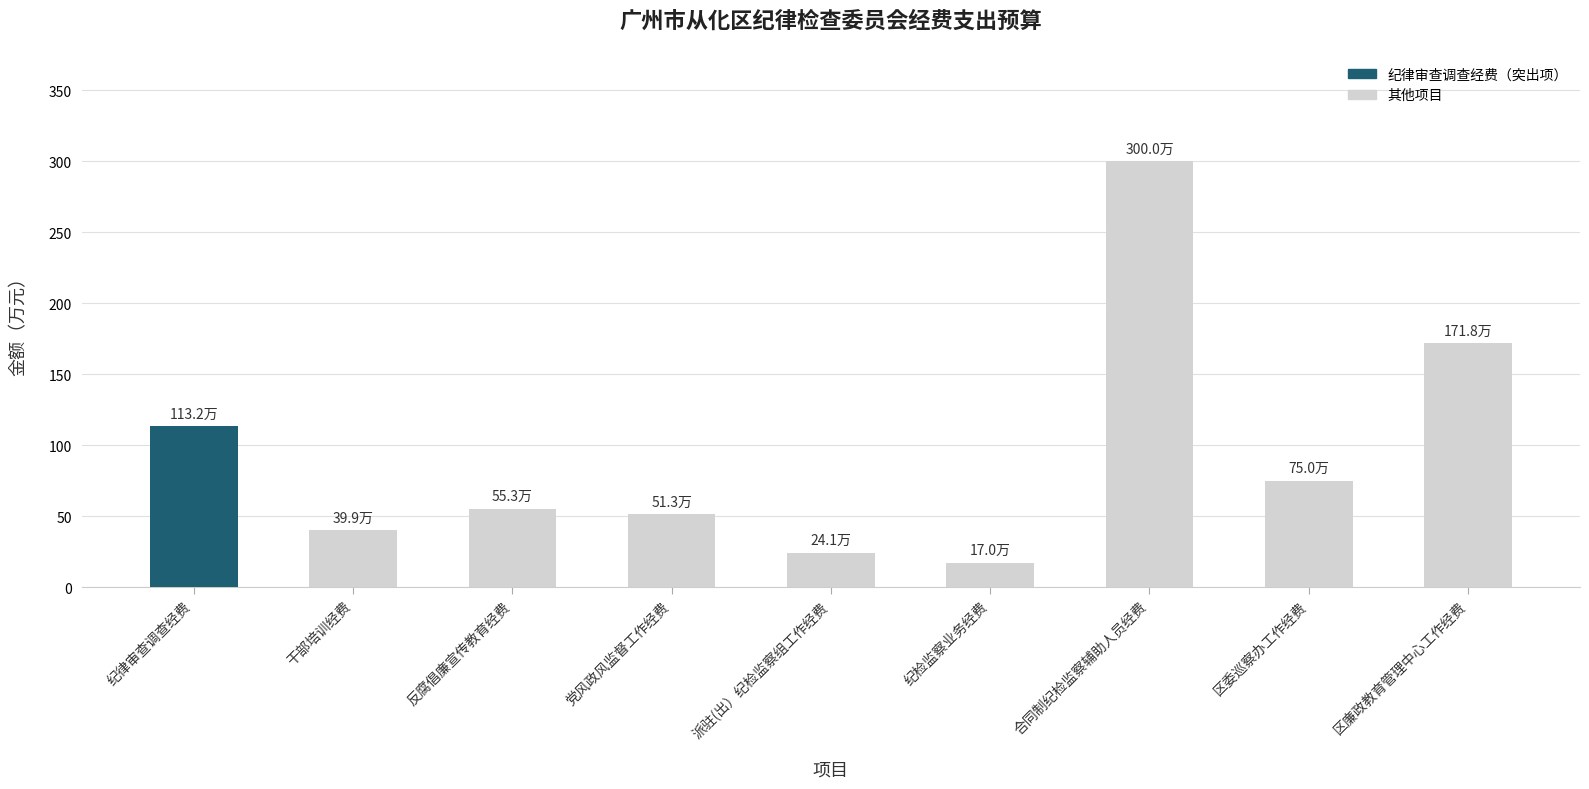

What is the label of the 1st bar from the left?

纪律审查调查经费